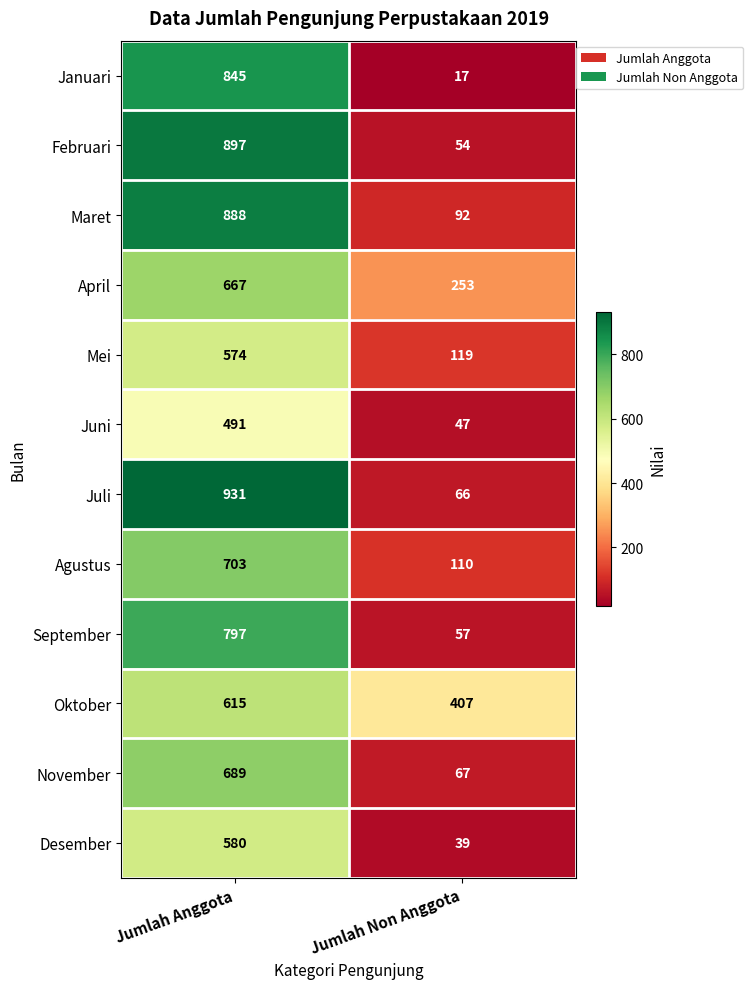

Reading right to left, what are all the values shown in this chart?

Januari: 17	845
Februari: 54	897
Maret: 92	888
April: 253	667
Mei: 119	574
Juni: 47	491
Juli: 66	931
Agustus: 110	703
September: 57	797
Oktober: 407	615
November: 67	689
Desember: 39	580